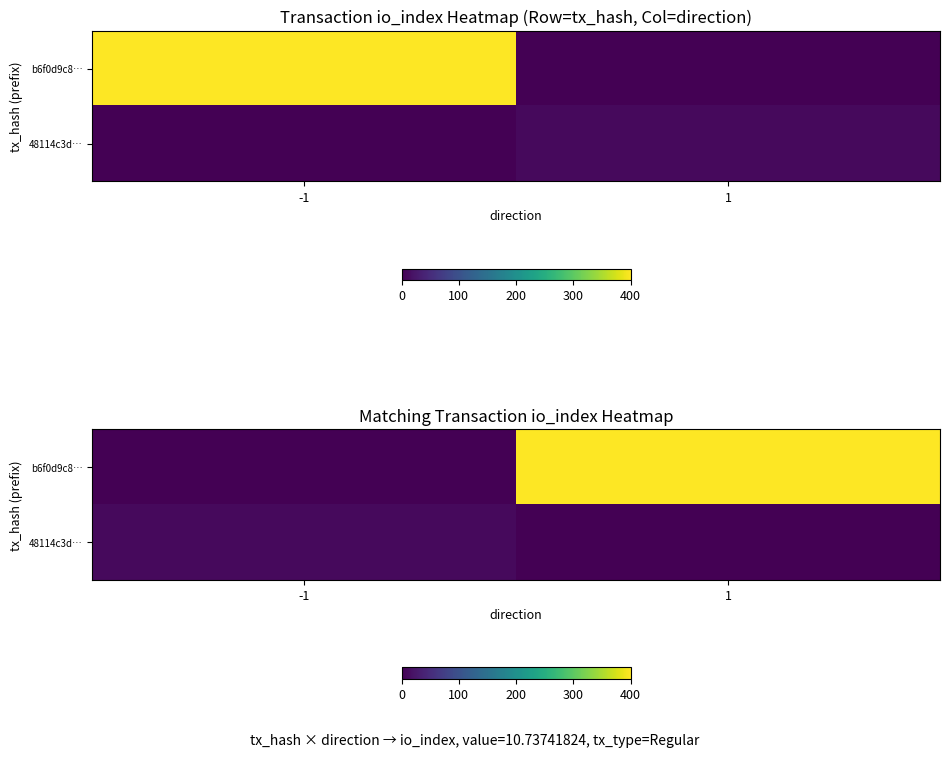

At which category does the chart reach its peak across all series?

1